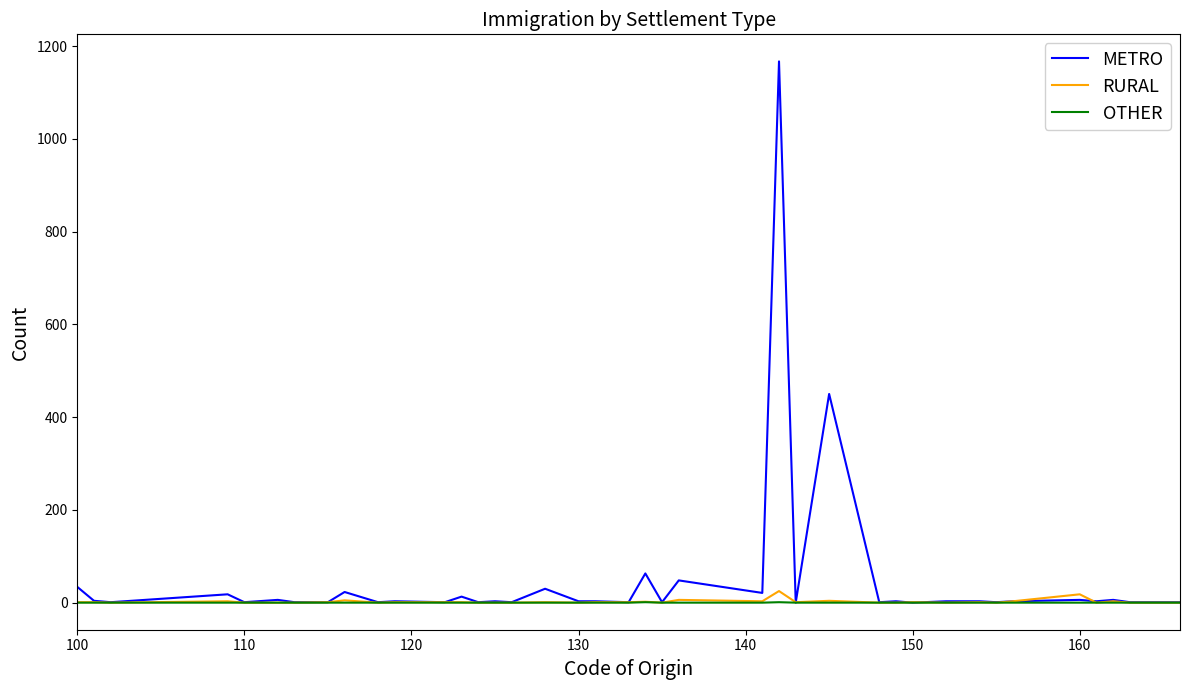

What is the greatest value displayed?

1167